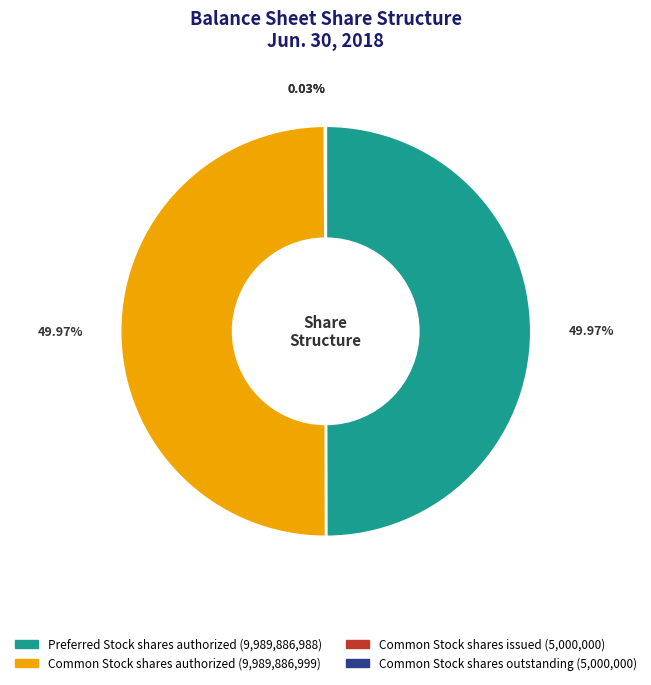

To the nearest percent, what is the difference between the largest and smallest slice percentages?

50%